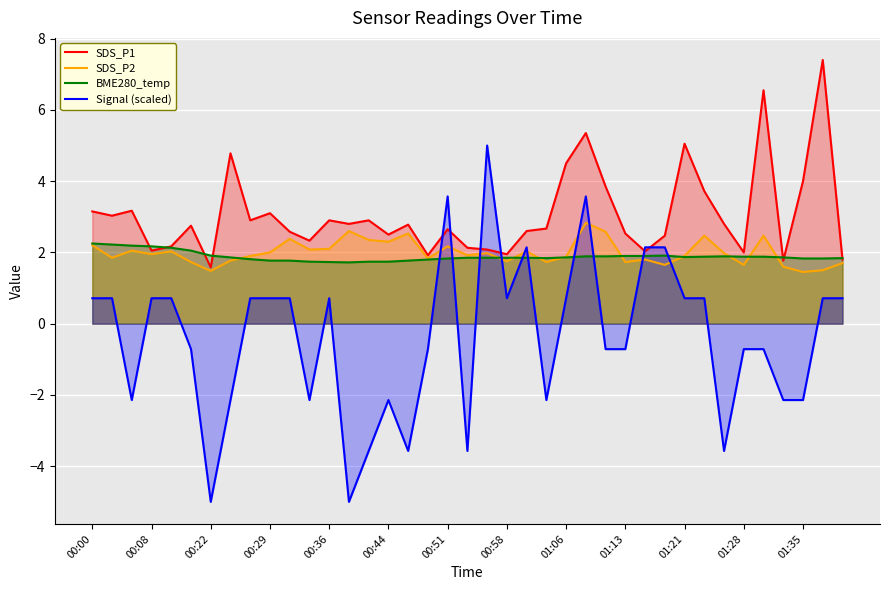

What is the highest value of the SDS_P1 series?

7.4